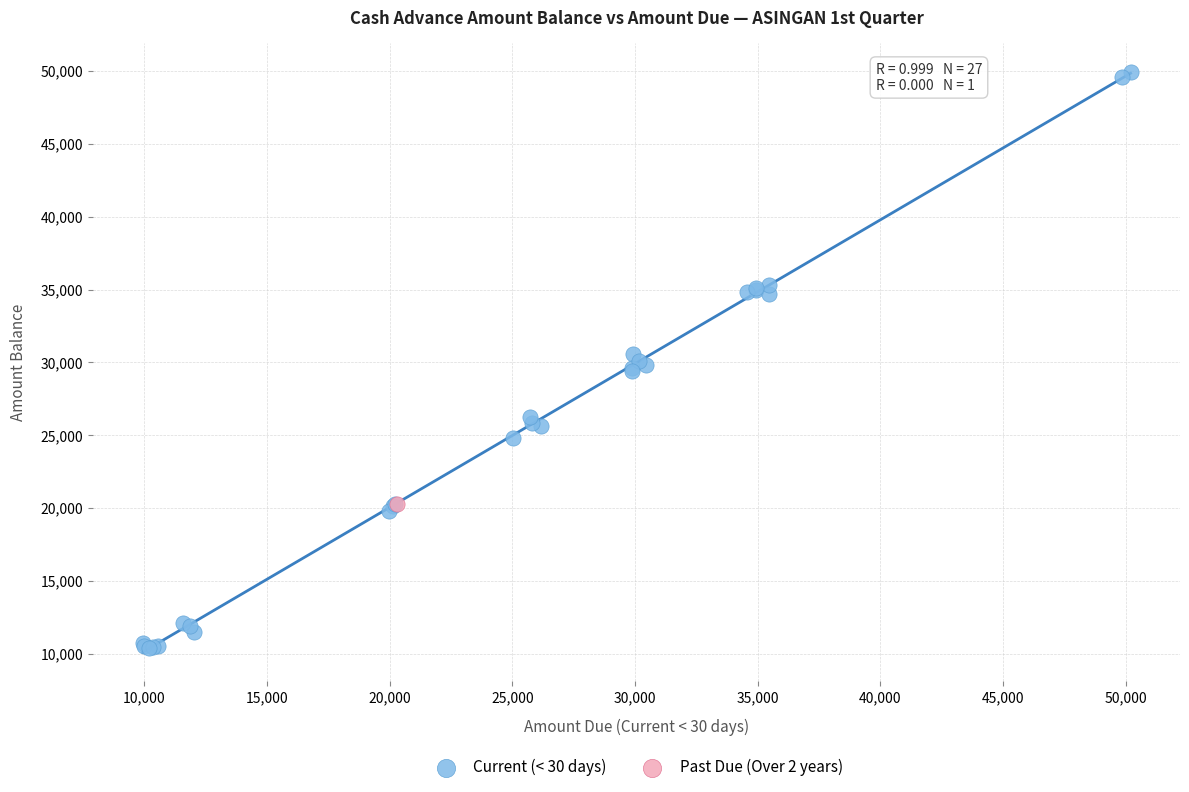

What are all the series names shown in the legend?

Current (< 30 days), Past Due (Over 2 years)